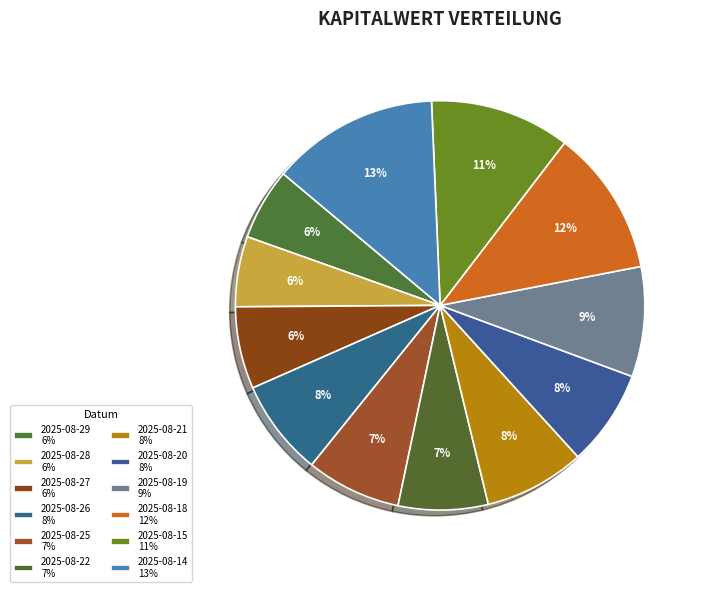

To the nearest percent, what is the average slice percentage?

8%